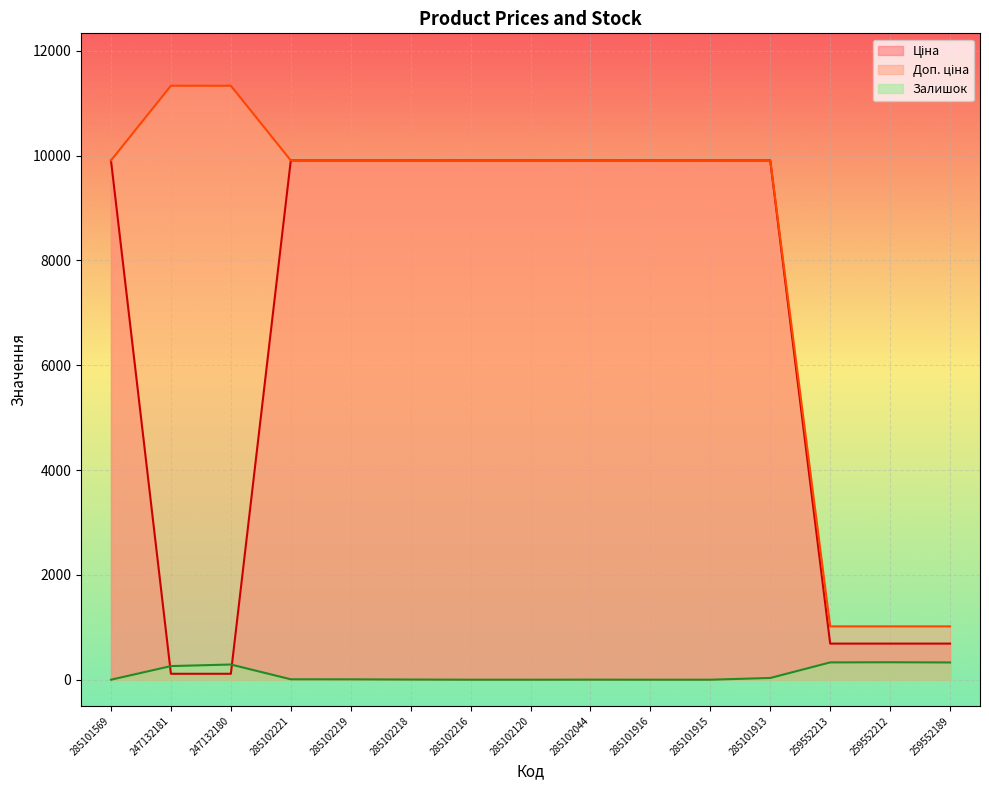

List the series in order of their peak value, highest first.

Доп. ціна, Ціна, Залишок